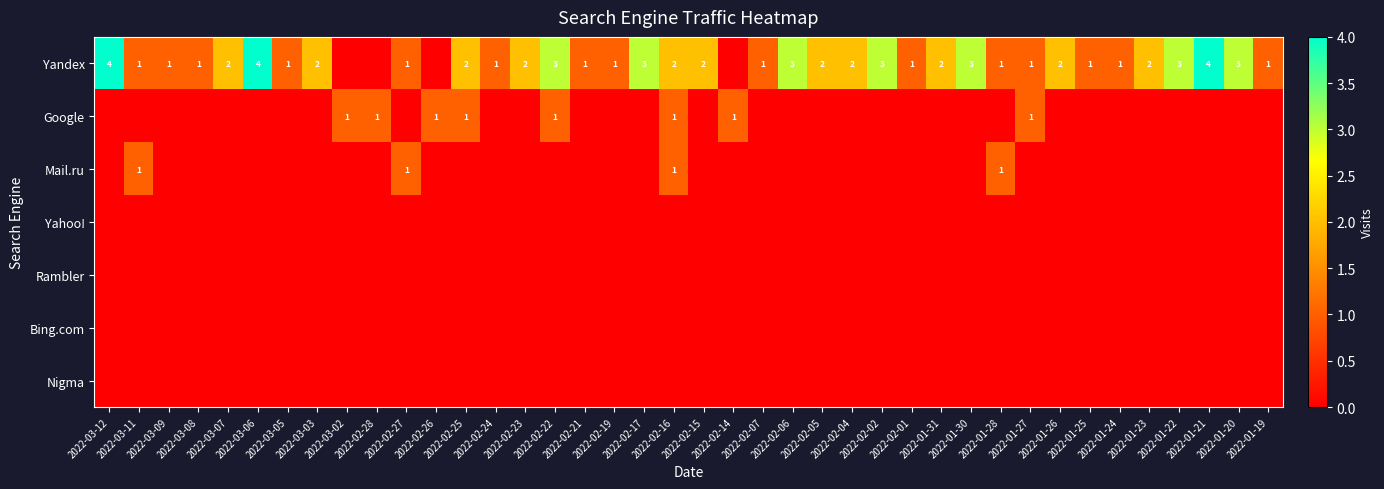

At which category does the chart reach its minimum across all series?

2022-03-02